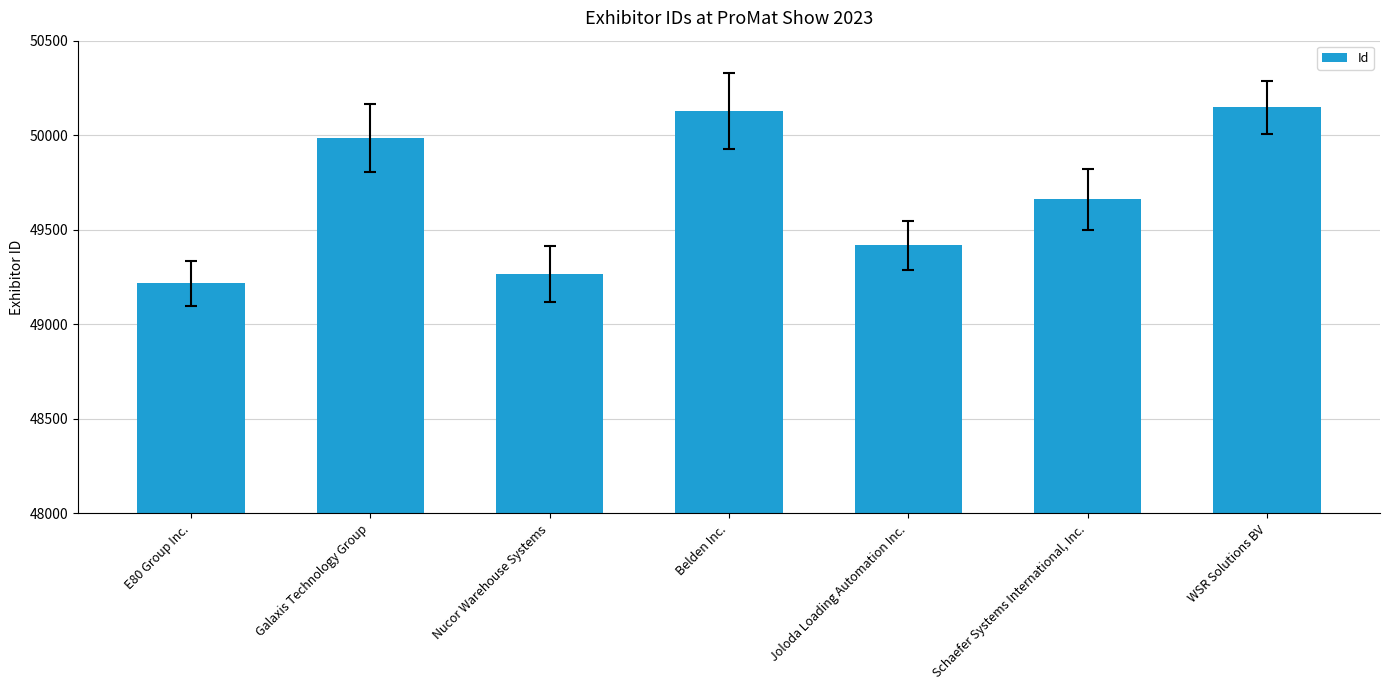

Between E80 Group Inc. and WSR Solutions BV, which is larger?

WSR Solutions BV